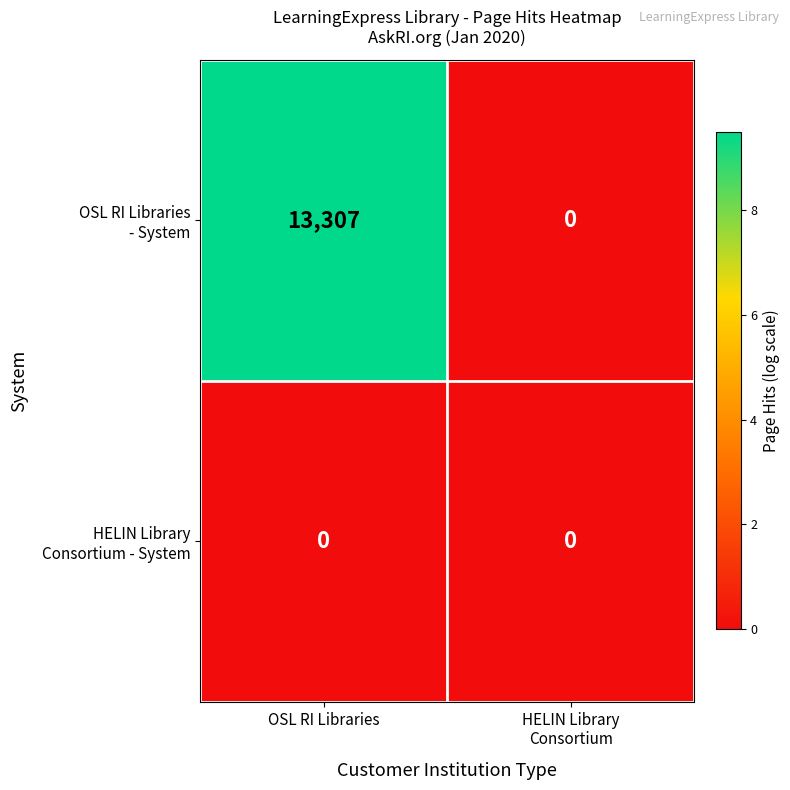

What is the spread (max minus min) of values at OSL RI Libraries?

13307